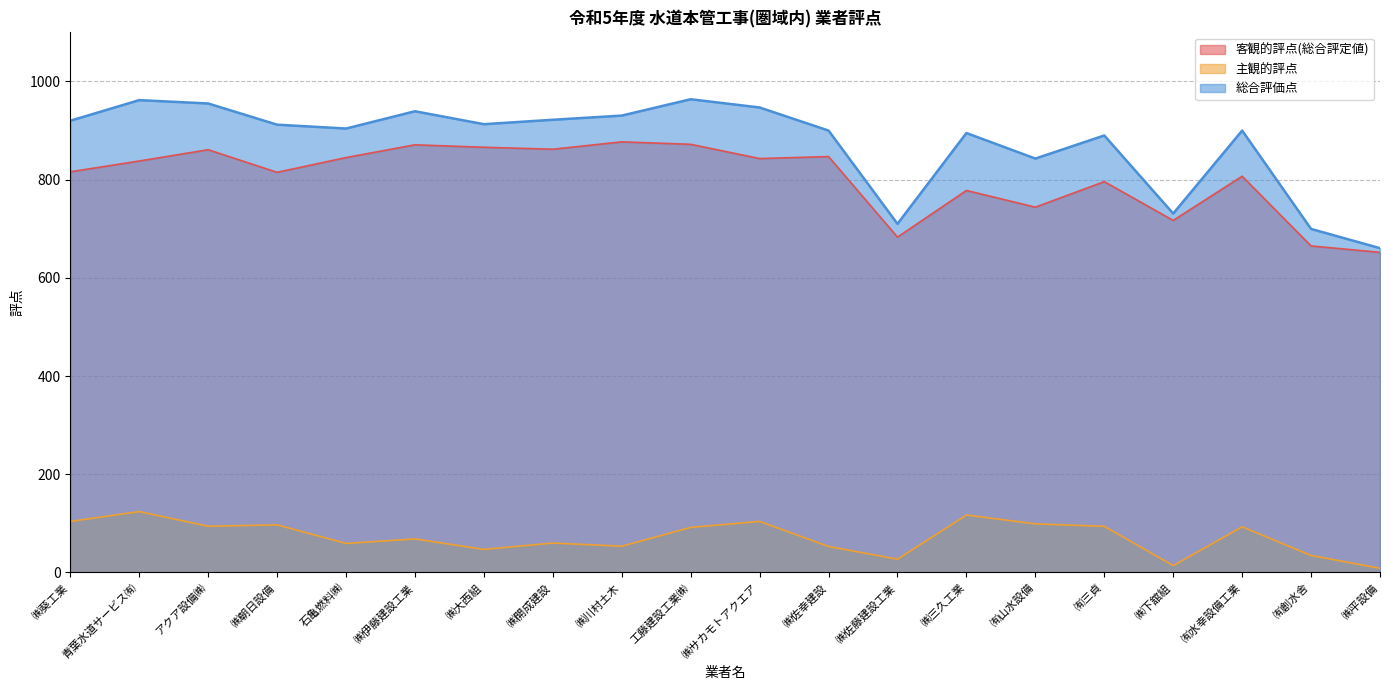

What is the highest value of the 客観的評点(総合評定値) series?

877.0